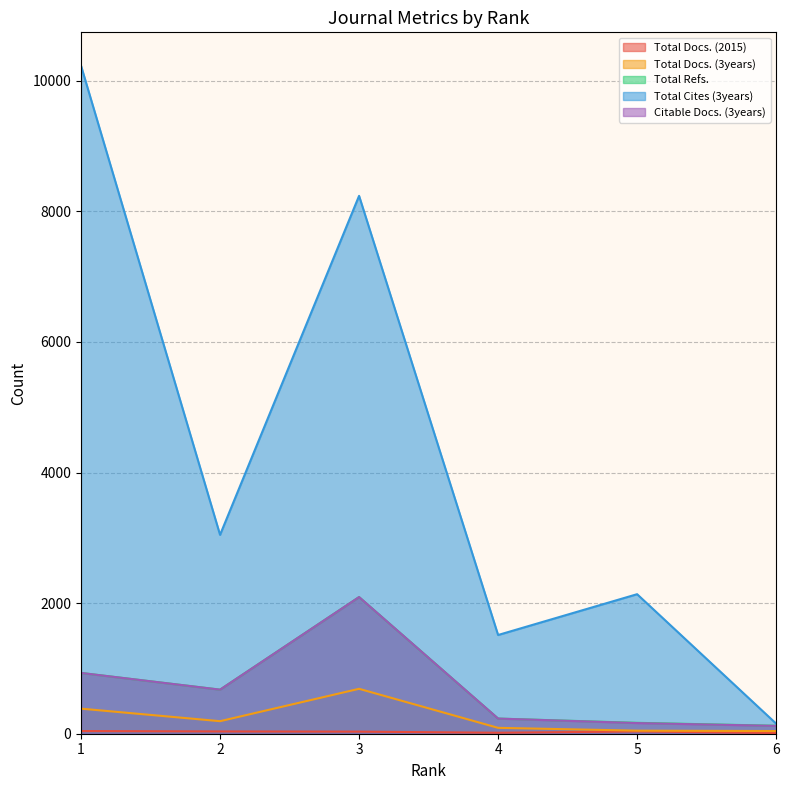

What is the value of the Total Docs. (3years) point at the 5th from the left?

47